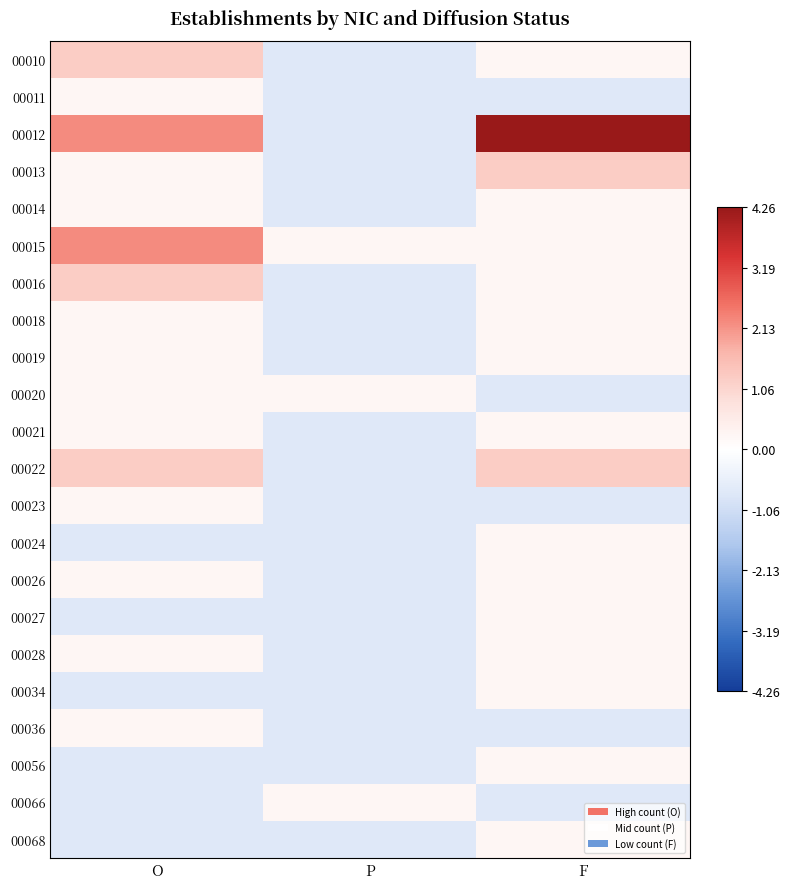

What is the difference between the maximum and minimum values in the 00056 series?

1.0